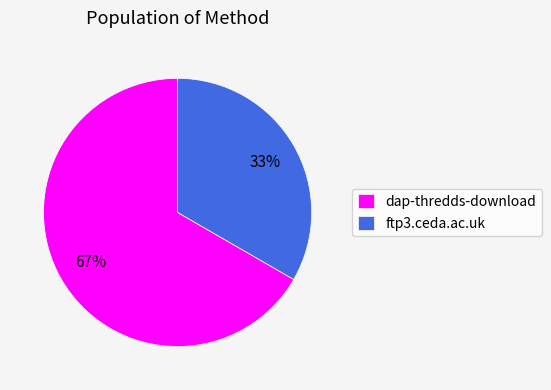

The dap-thredds-download slice represents 67% of the pie. True or false?

True